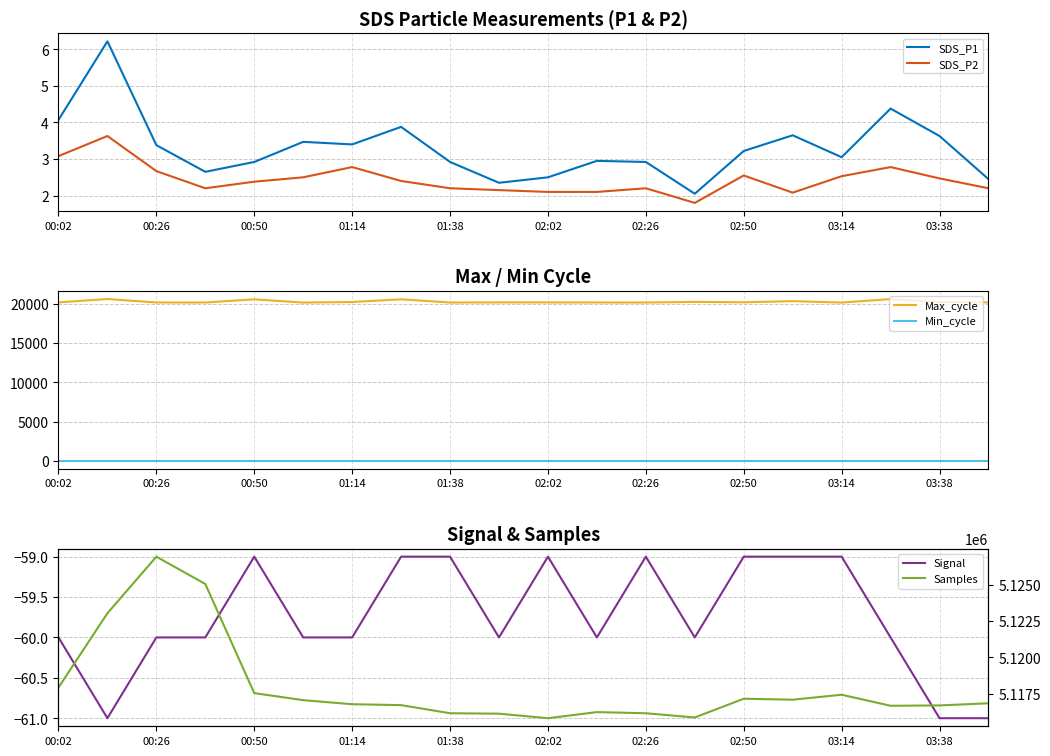

What is the value of the Signal point at the 1st from the left?

-60.0